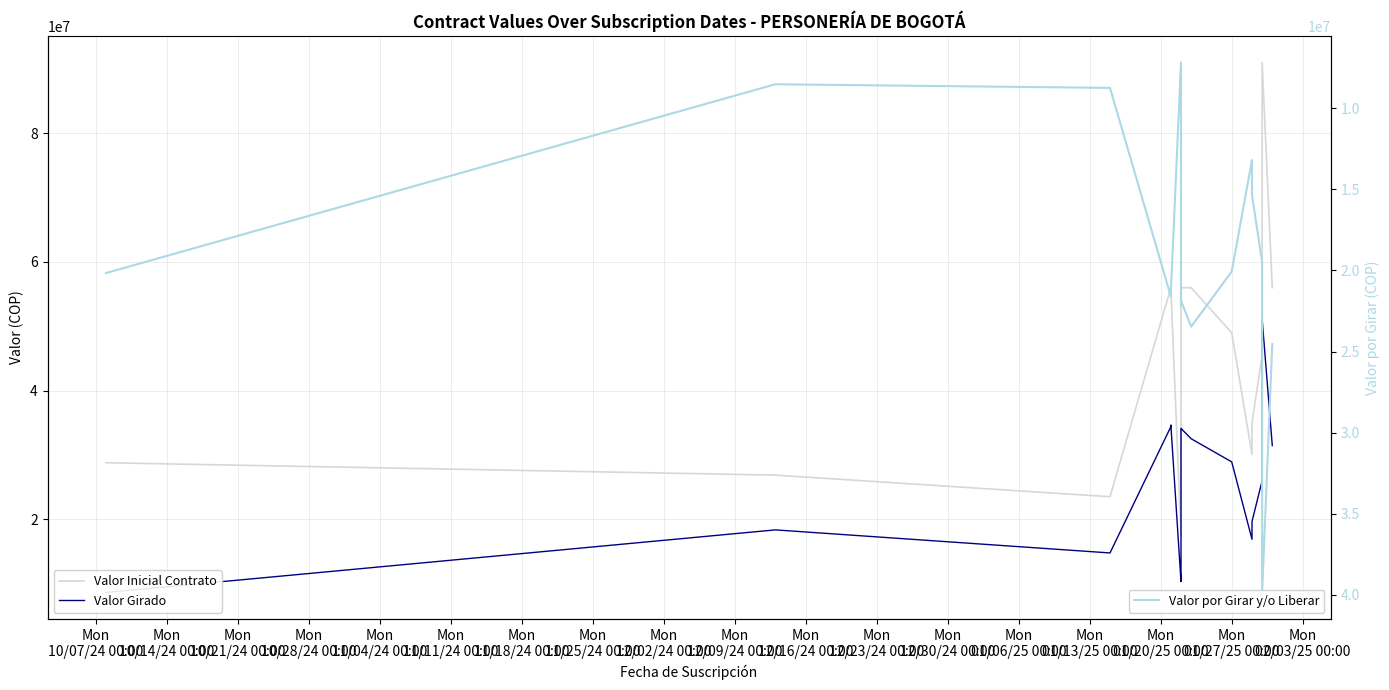

What is the value of the Valor Girado point at the 14th from the left?

28933333